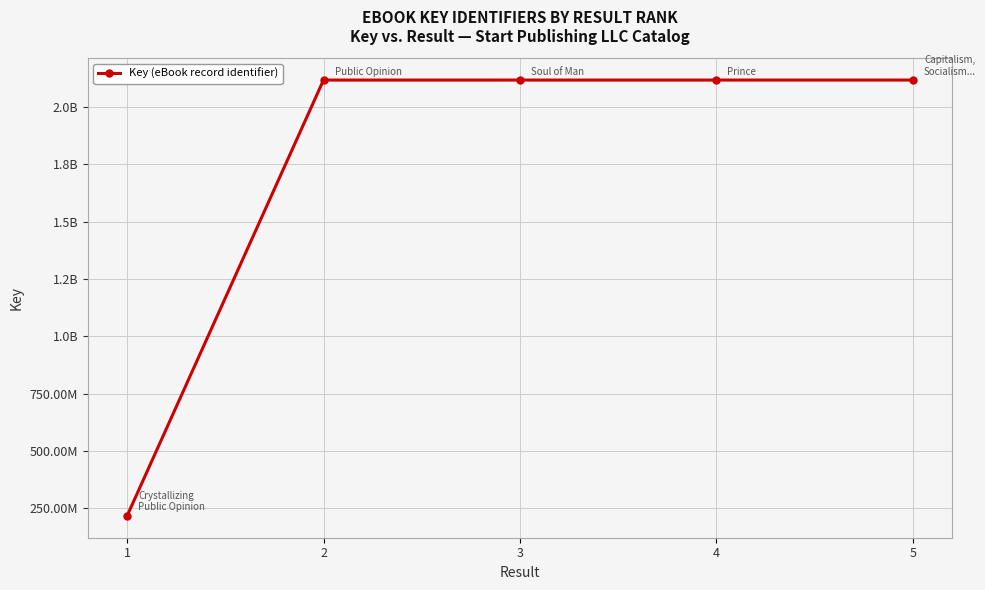

List the labels in order of value, smallest first.

1, 3, 2, 4, 5